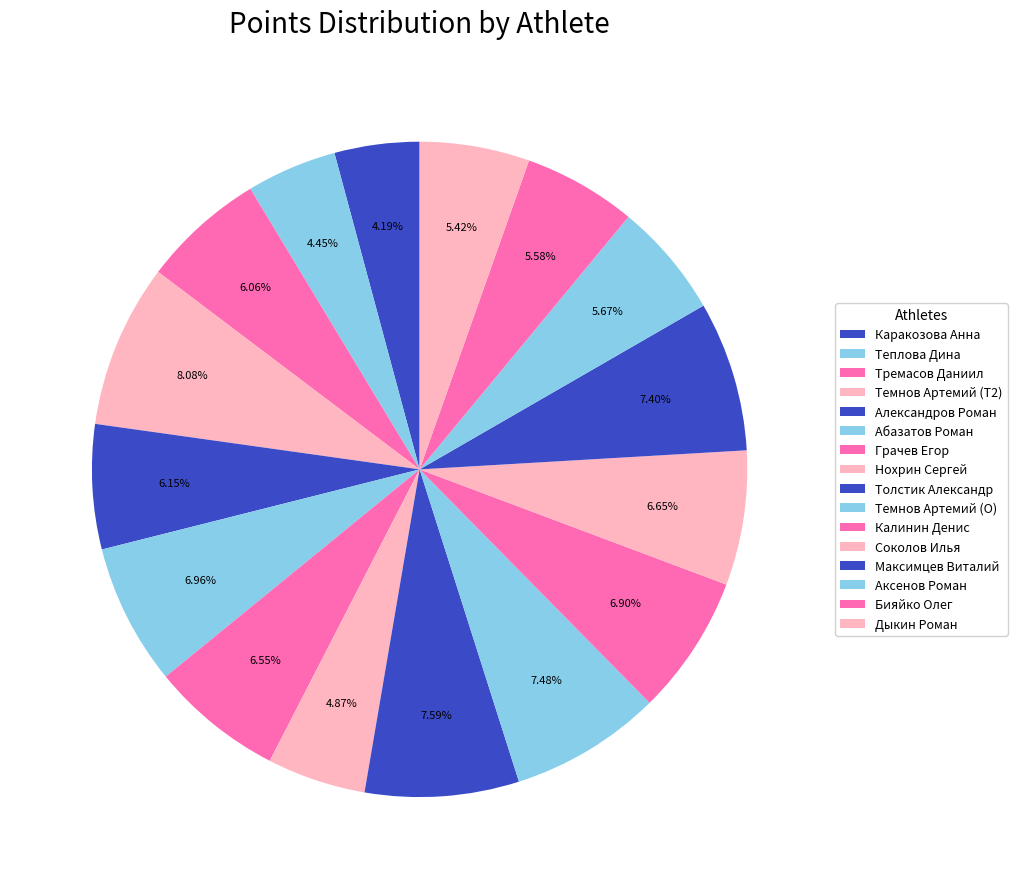

Which has a higher value, Толстик Александр or Нохрин Сергей?

Толстик Александр